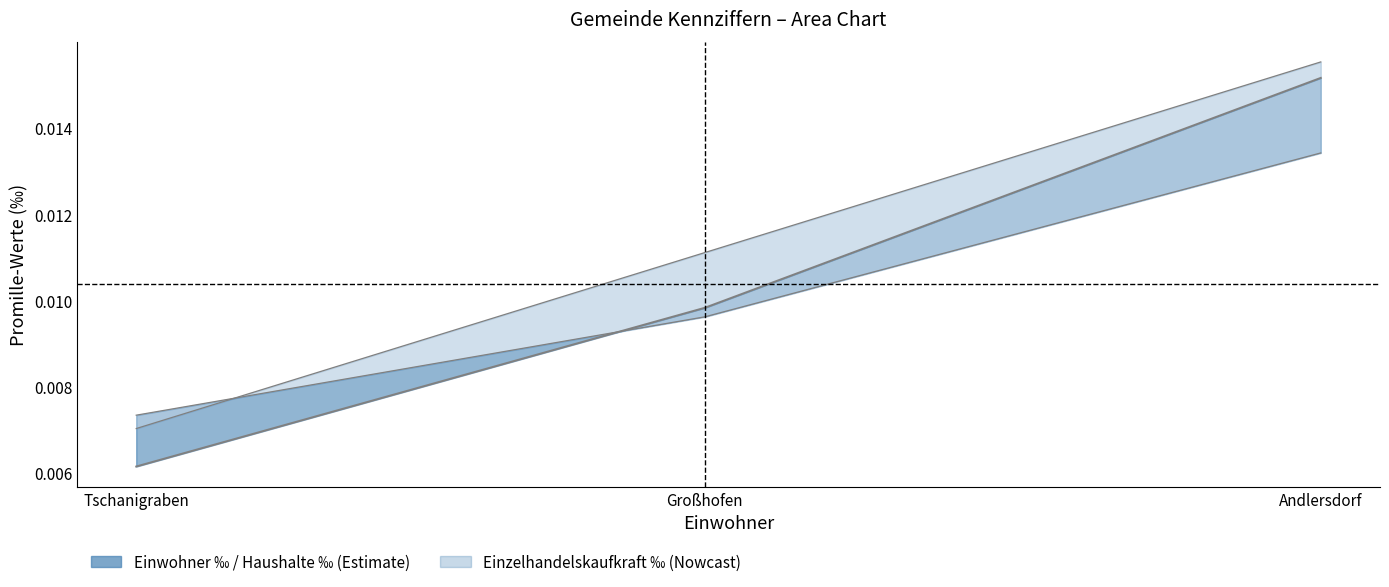

Between Tschanigraben and Großhofen, which is larger?

Großhofen